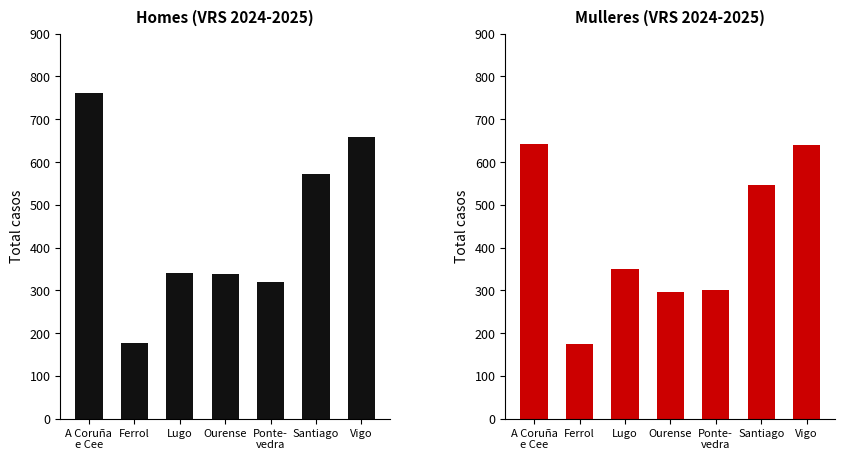

What is the minimum value shown in the chart?

175